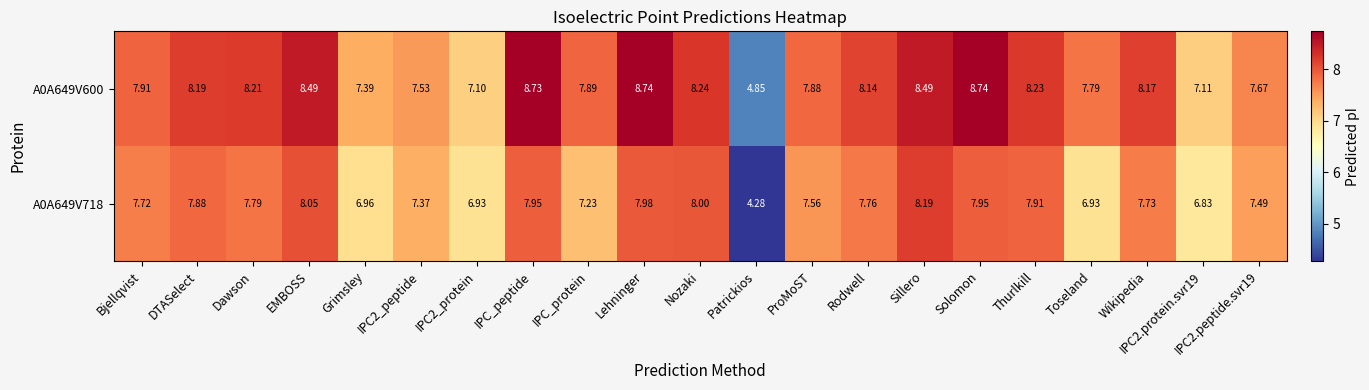

Rank the series by their average value, from highest to lowest.

A0A649V600, A0A649V718